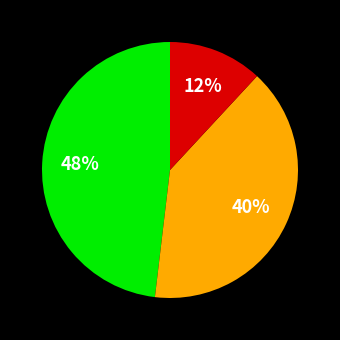

To the nearest percent, what is the difference between the largest and smallest slice percentages?

36%